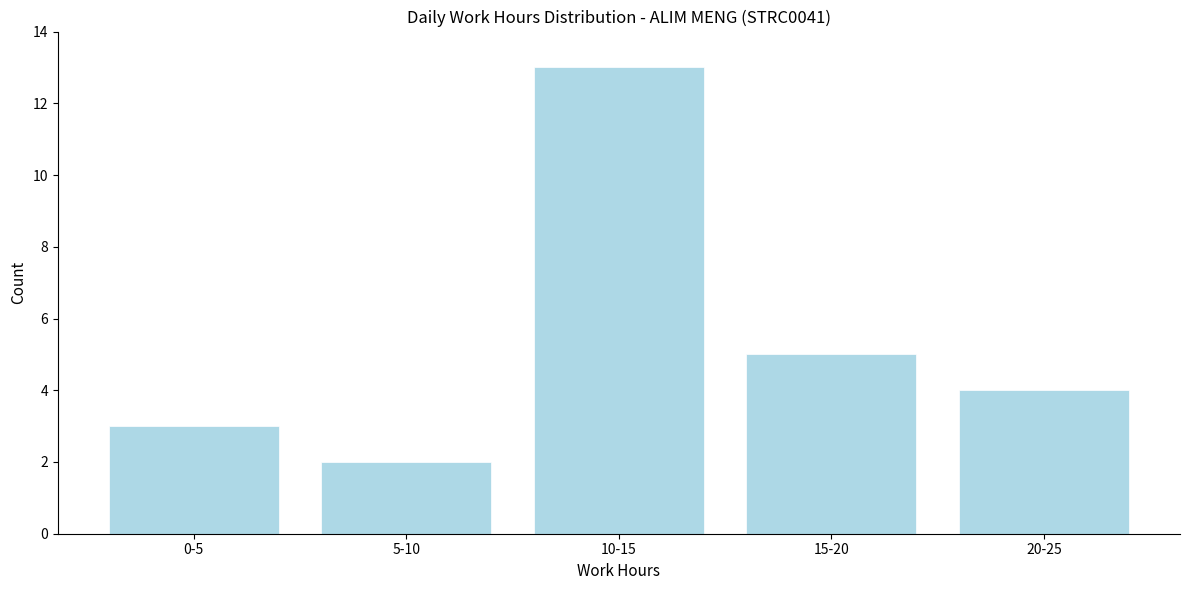

Reading left to right, transcribe all the data shown in this chart.

3	2	13	5	4